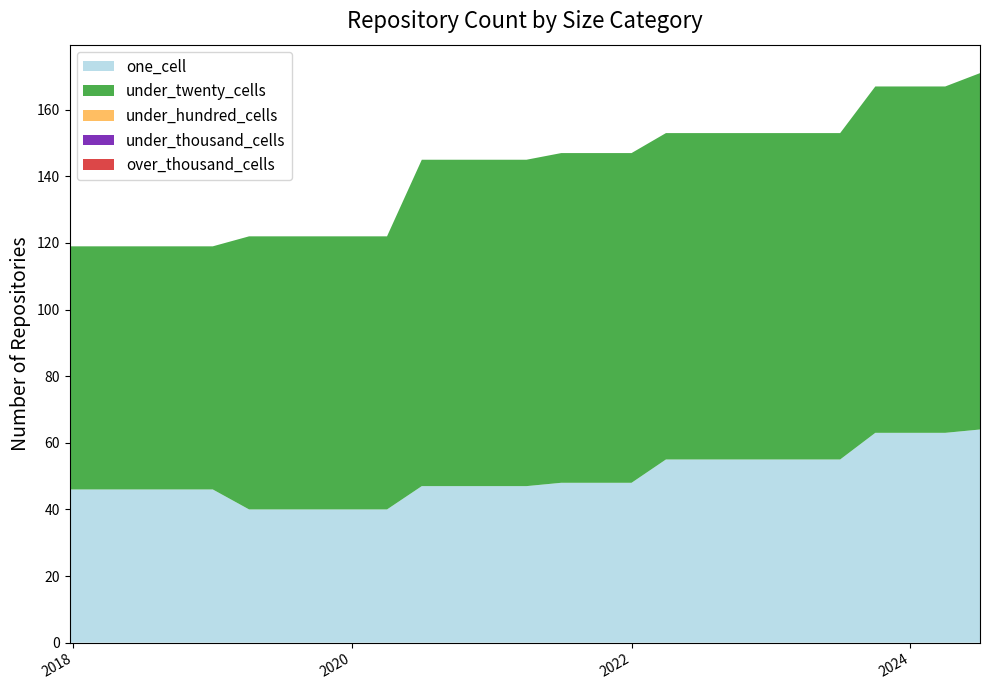

Reading right to left, transcribe all the data shown in this chart.

one_cell: 2024-07-01=64	2024-04-01=63	2024-01-01=63	2023-10-01=63	2023-07-01=55	2023-04-01=55	2023-01-01=55	2022-10-01=55	2022-07-01=55	2022-04-01=55	2022-01-01=48	2021-10-01=48	2021-07-01=48	2021-04-01=47	2021-01-01=47	2020-10-01=47	2020-07-01=47	2020-04-01=40	2020-01-01=40	2019-10-09=40	2019-07-01=40	2019-04-06=40	2019-01-01=46	2018-09-28=46	2018-07-11=46	2018-04-09=46	2017-12-22=46
under_twenty_cells: 2024-07-01=107	2024-04-01=104	2024-01-01=104	2023-10-01=104	2023-07-01=98	2023-04-01=98	2023-01-01=98	2022-10-01=98	2022-07-01=98	2022-04-01=98	2022-01-01=99	2021-10-01=99	2021-07-01=99	2021-04-01=98	2021-01-01=98	2020-10-01=98	2020-07-01=98	2020-04-01=82	2020-01-01=82	2019-10-09=82	2019-07-01=82	2019-04-06=82	2019-01-01=73	2018-09-28=73	2018-07-11=73	2018-04-09=73	2017-12-22=73
under_hundred_cells: 2024-07-01=0	2024-04-01=0	2024-01-01=0	2023-10-01=0	2023-07-01=0	2023-04-01=0	2023-01-01=0	2022-10-01=0	2022-07-01=0	2022-04-01=0	2022-01-01=0	2021-10-01=0	2021-07-01=0	2021-04-01=0	2021-01-01=0	2020-10-01=0	2020-07-01=0	2020-04-01=0	2020-01-01=0	2019-10-09=0	2019-07-01=0	2019-04-06=0	2019-01-01=0	2018-09-28=0	2018-07-11=0	2018-04-09=0	2017-12-22=0
under_thousand_cells: 2024-07-01=0	2024-04-01=0	2024-01-01=0	2023-10-01=0	2023-07-01=0	2023-04-01=0	2023-01-01=0	2022-10-01=0	2022-07-01=0	2022-04-01=0	2022-01-01=0	2021-10-01=0	2021-07-01=0	2021-04-01=0	2021-01-01=0	2020-10-01=0	2020-07-01=0	2020-04-01=0	2020-01-01=0	2019-10-09=0	2019-07-01=0	2019-04-06=0	2019-01-01=0	2018-09-28=0	2018-07-11=0	2018-04-09=0	2017-12-22=0
over_thousand_cells: 2024-07-01=0	2024-04-01=0	2024-01-01=0	2023-10-01=0	2023-07-01=0	2023-04-01=0	2023-01-01=0	2022-10-01=0	2022-07-01=0	2022-04-01=0	2022-01-01=0	2021-10-01=0	2021-07-01=0	2021-04-01=0	2021-01-01=0	2020-10-01=0	2020-07-01=0	2020-04-01=0	2020-01-01=0	2019-10-09=0	2019-07-01=0	2019-04-06=0	2019-01-01=0	2018-09-28=0	2018-07-11=0	2018-04-09=0	2017-12-22=0